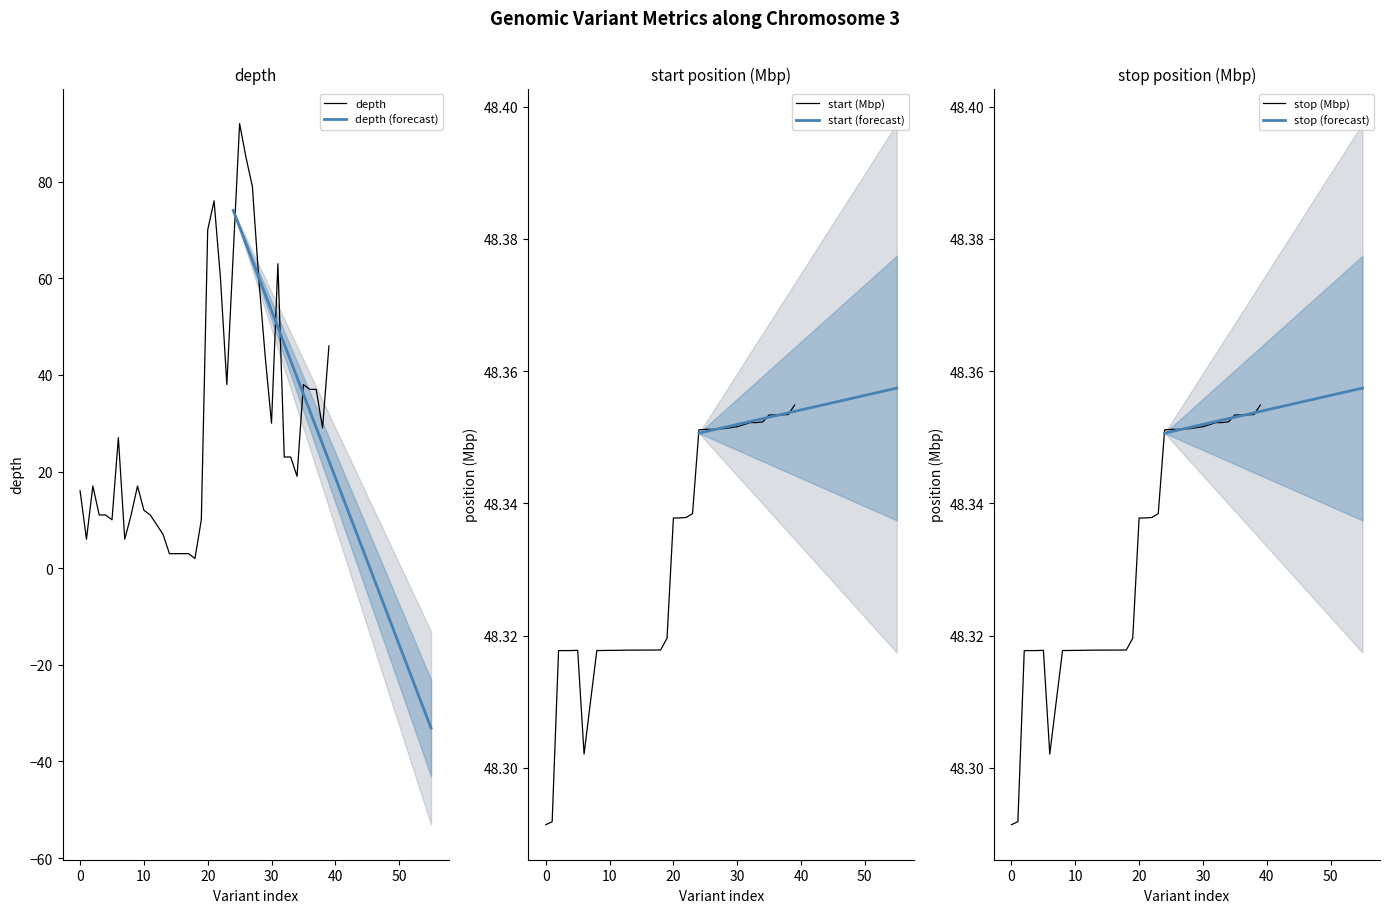

The value of start at 20 is 48.3. True or false?

True